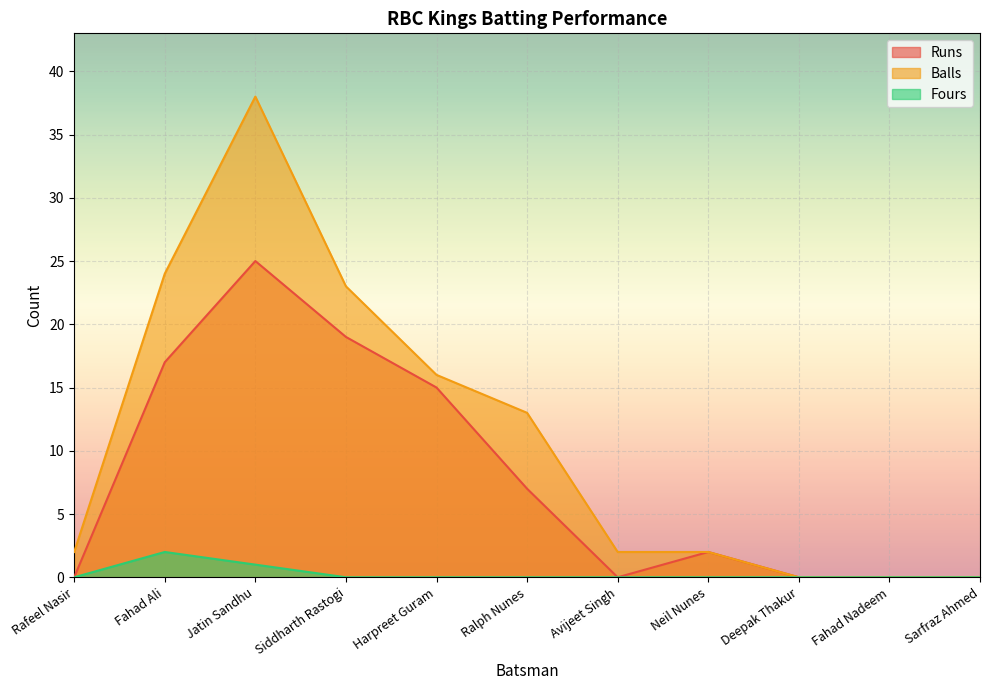

In Fours, how many points are higher than both neighbors (excluding endpoints)?

1